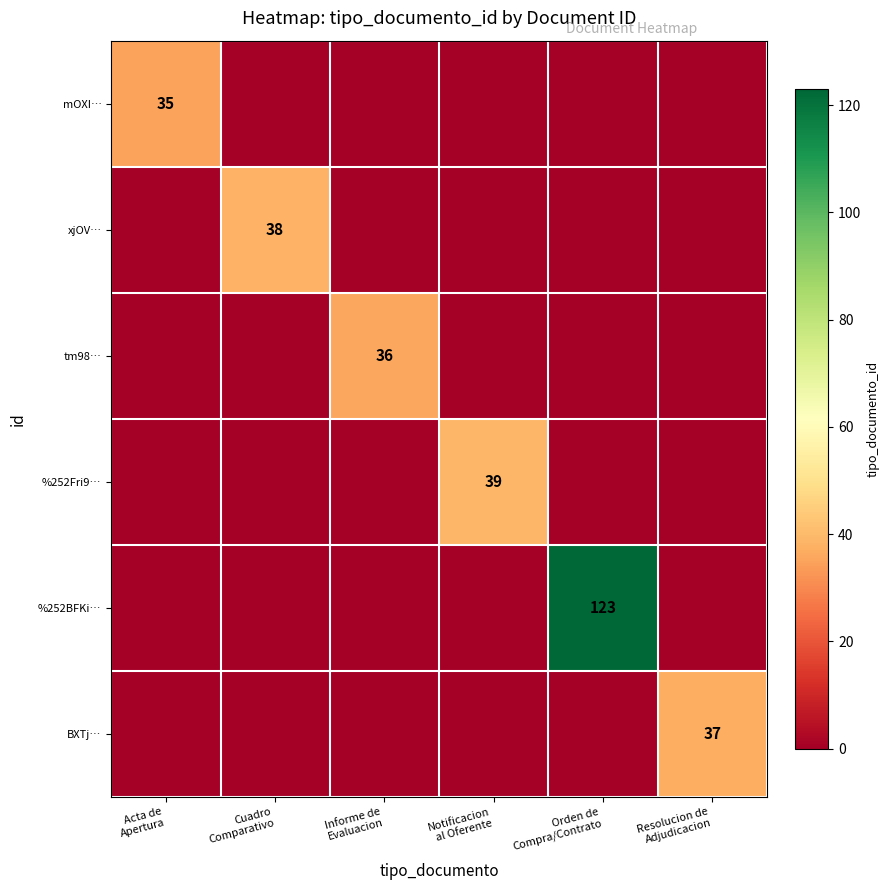

Rank the categories by tm98… value from highest to lowest.

Informe de Evaluacion, Acta de Apertura, Cuadro Comparativo, Notificacion al Oferente, Orden de Compra/Contrato, Resolucion de Adjudicacion